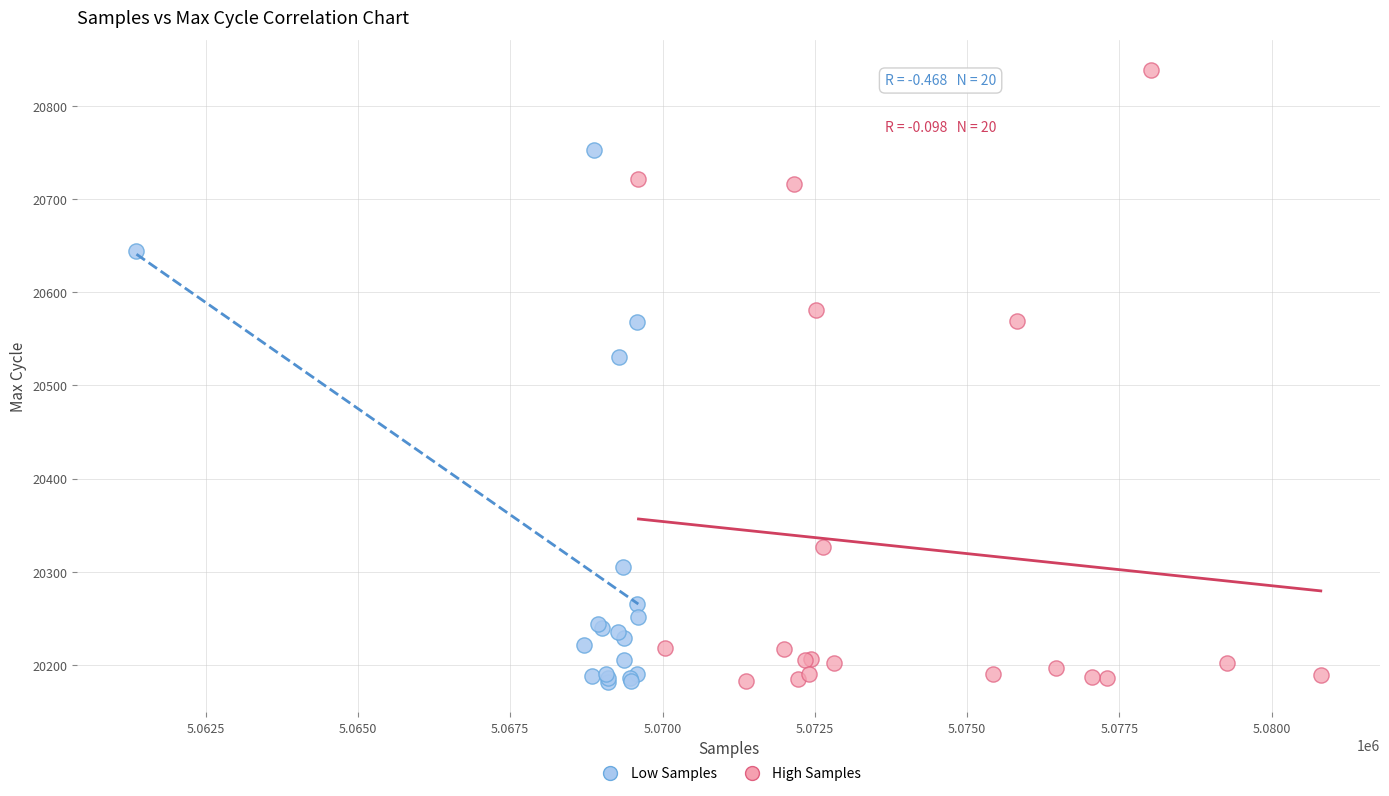

Which series reaches the maximum Y coordinate?

High Samples